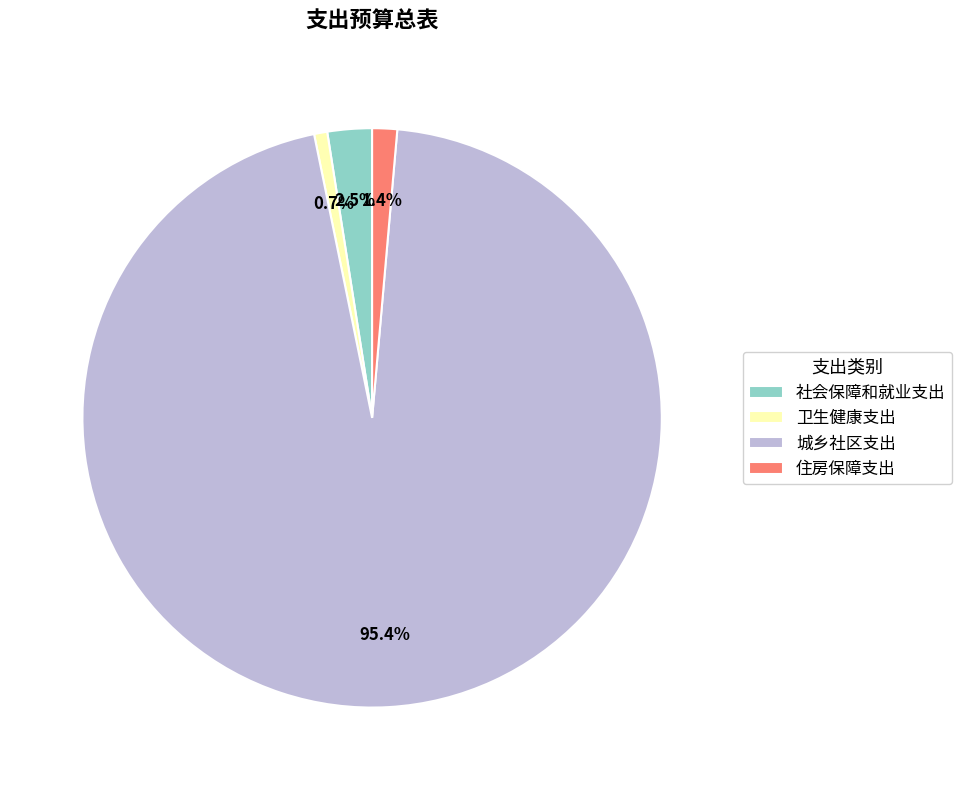

Which category has the biggest portion of the pie?

城乡社区支出